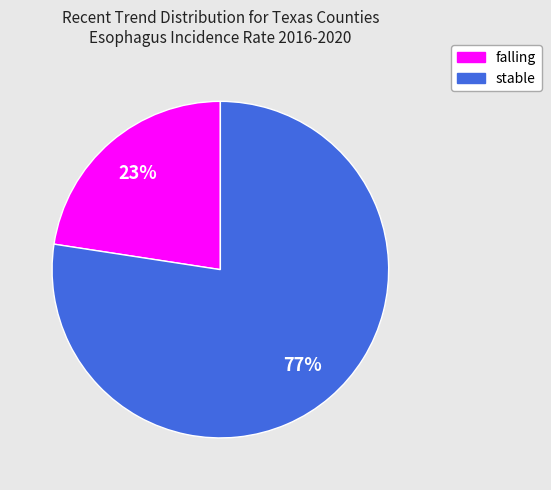

Does any single category account for the majority?

Yes